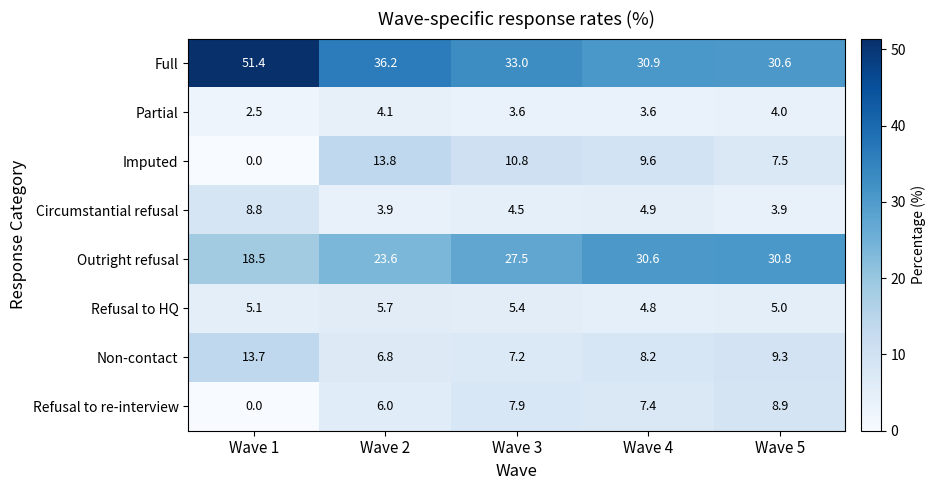

What is the sum of the Imputed values at Wave 2 and Wave 4?

23.4